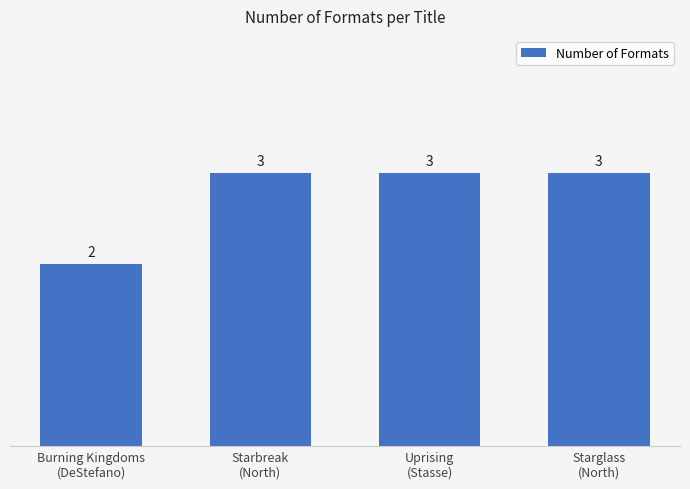

The chart shows a value of 1 at Starbreak
(North). True or false?

False